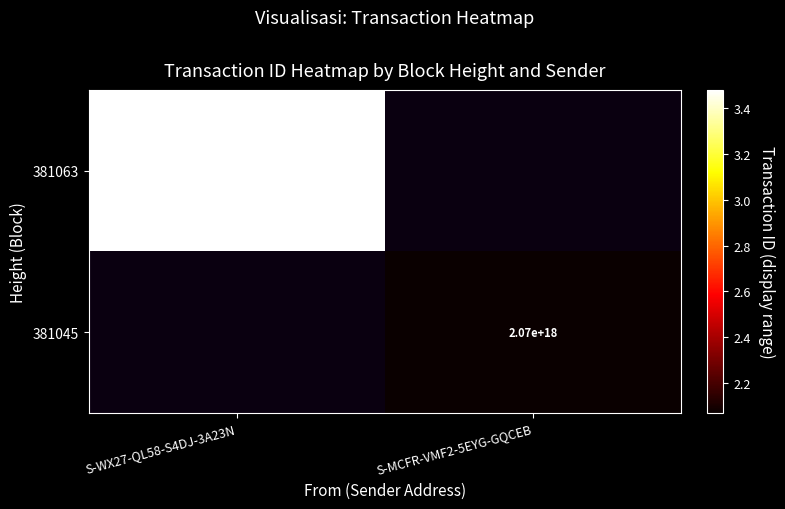

The value of 381045 at S-MCFR-VMF2-5EYG-GQCEB is 939491584692372096. True or false?

False